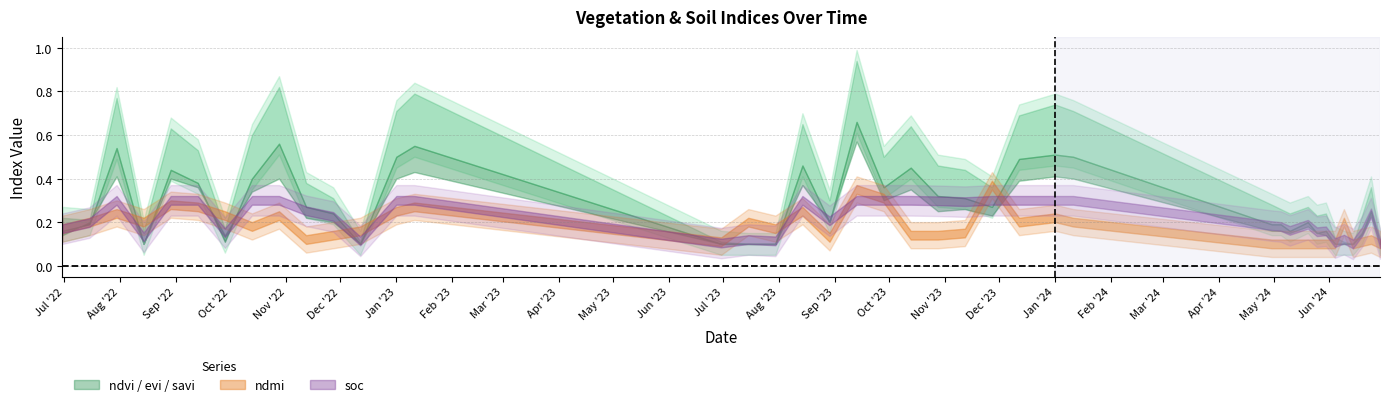

What is the sum of all ndvi values?

11.2